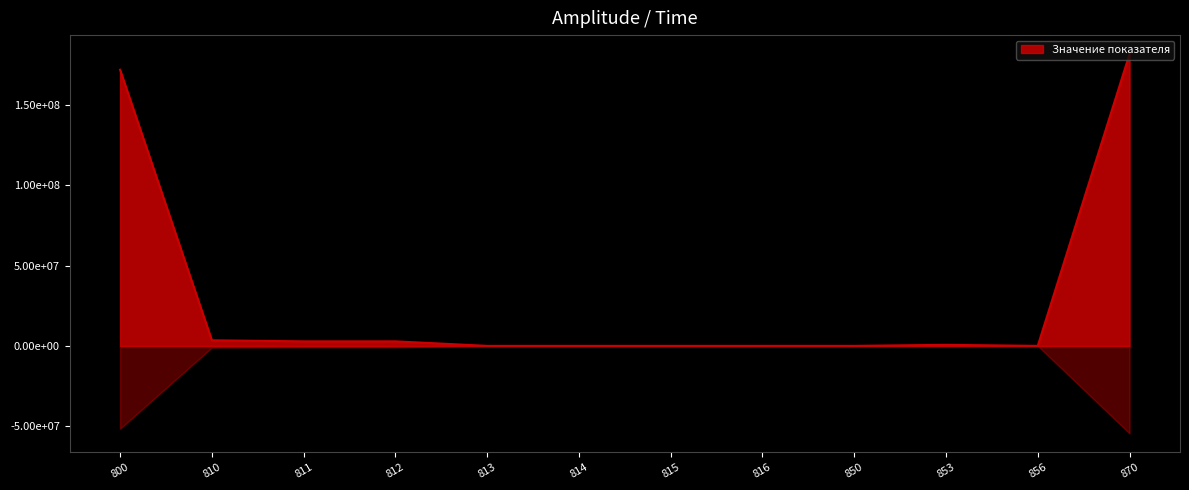

What is the change in value from 810 to 814?

-3464355